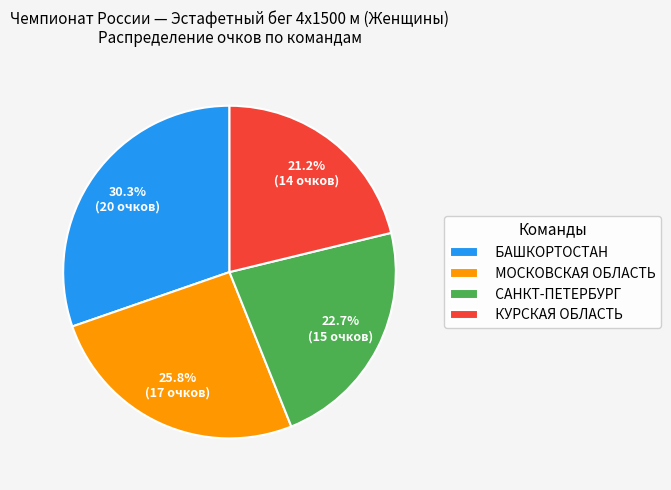

To the nearest percent, what is the difference between the КУРСКАЯ ОБЛАСТЬ and САНКТ-ПЕТЕРБУРГ slice percentages?

2%